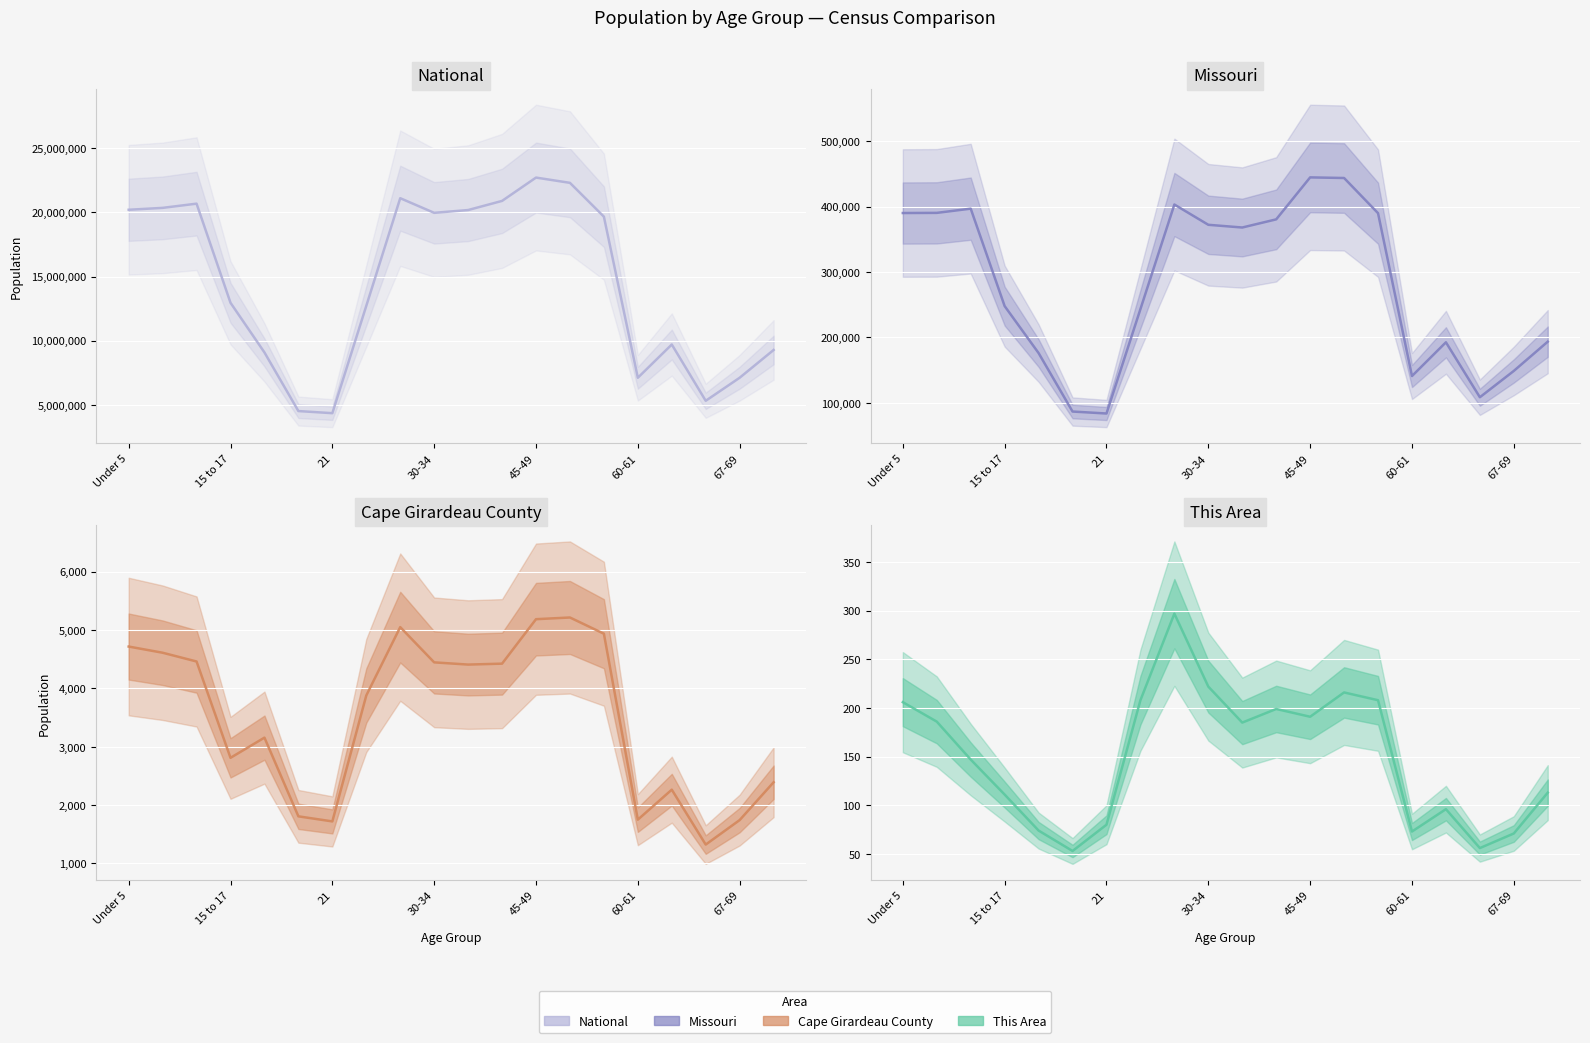

What are all the series names shown in the legend?

National, Missouri, Cape Girardeau County, This Area